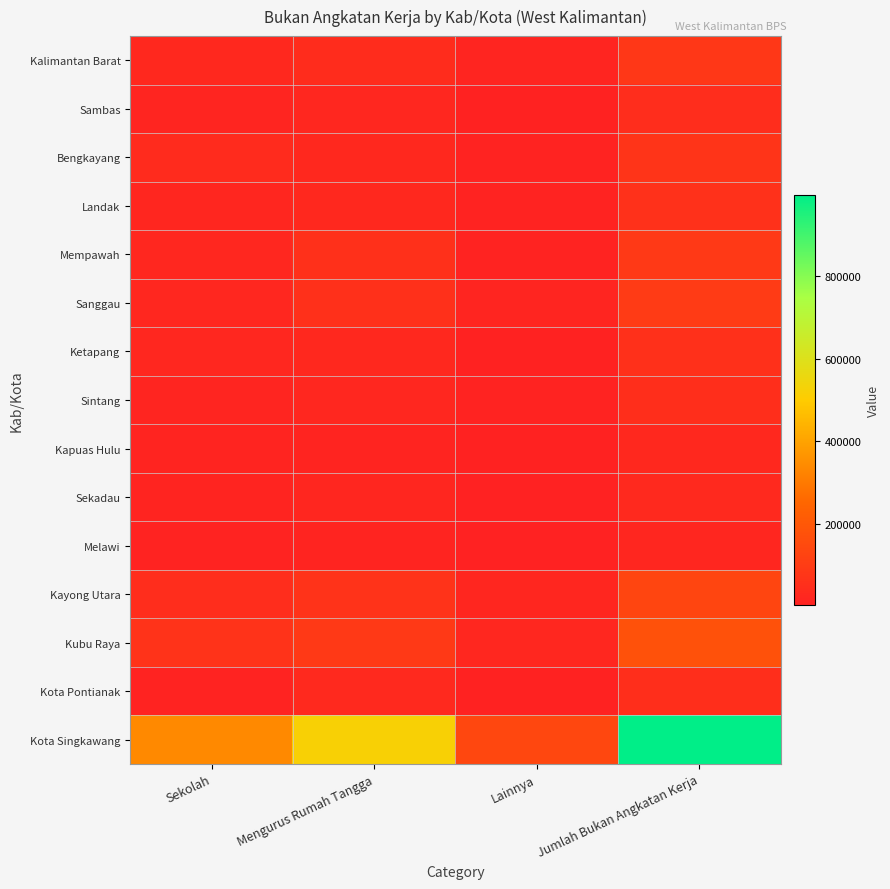

List the series in order of their peak value, lowest first.

Melawi, Kapuas Hulu, Sekadau, Sambas, Sintang, Kota Pontianak, Ketapang, Landak, Bengkayang, Kalimantan Barat, Mempawah, Sanggau, Kayong Utara, Kubu Raya, Kota Singkawang